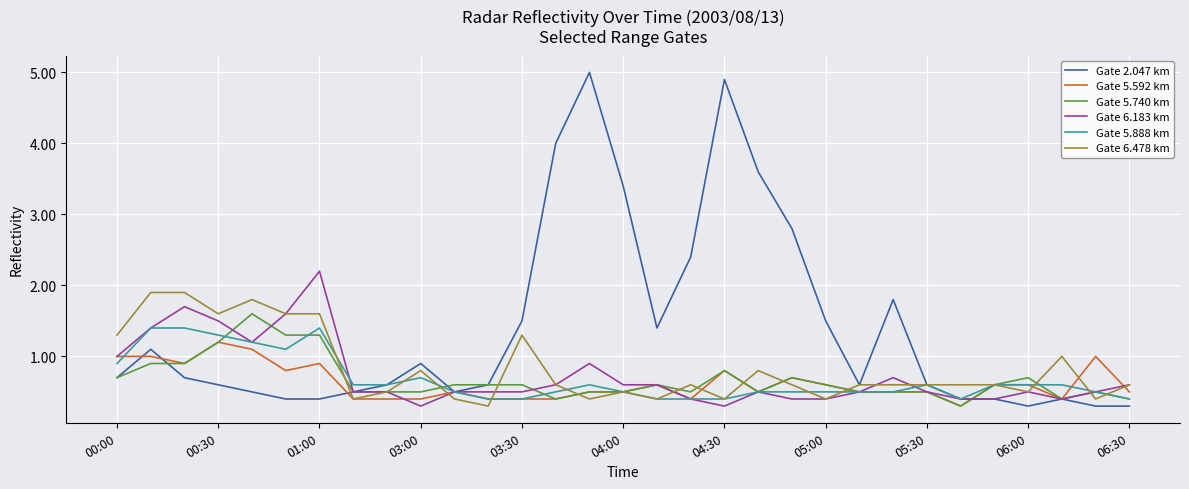

Which series has the largest total across all categories?

Gate 2.047 km